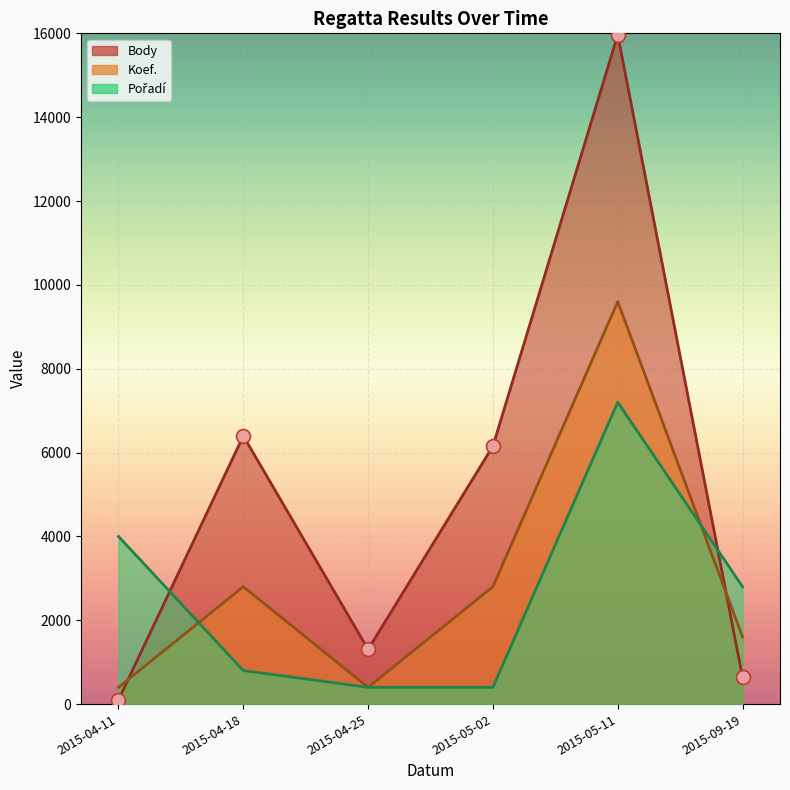

What is the minimum value shown in the chart?

101